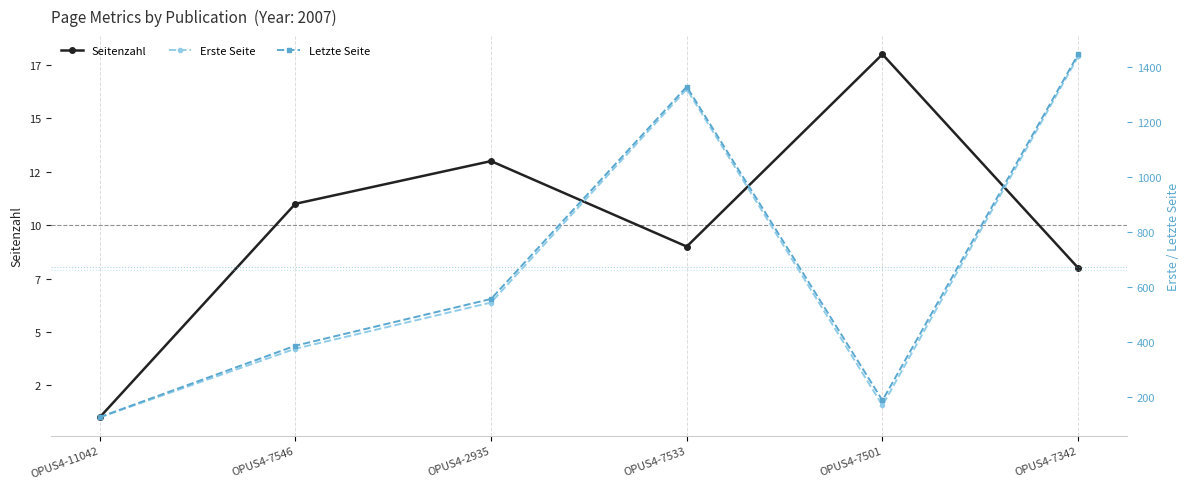

Reading left to right, transcribe all the data shown in this chart.

Seitenzahl: OPUS4-11042=1	OPUS4-7546=11	OPUS4-2935=13	OPUS4-7533=9	OPUS4-7501=18	OPUS4-7342=8
Erste Seite: OPUS4-11042=127	OPUS4-7546=377	OPUS4-2935=545	OPUS4-7533=1321	OPUS4-7501=171	OPUS4-7342=1440
Letzte Seite: OPUS4-11042=128	OPUS4-7546=388	OPUS4-2935=558	OPUS4-7533=1330	OPUS4-7501=189	OPUS4-7342=1448